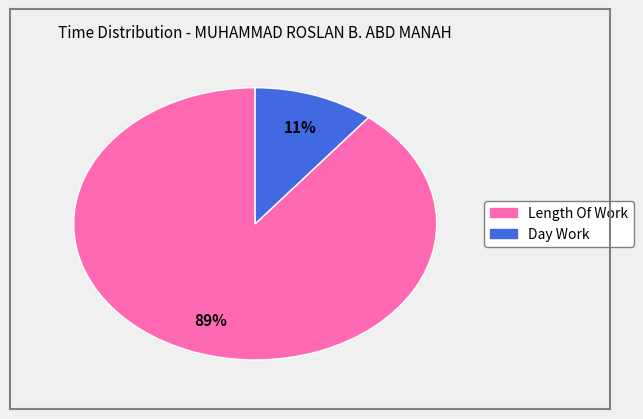

How many slices are in this pie chart?

2